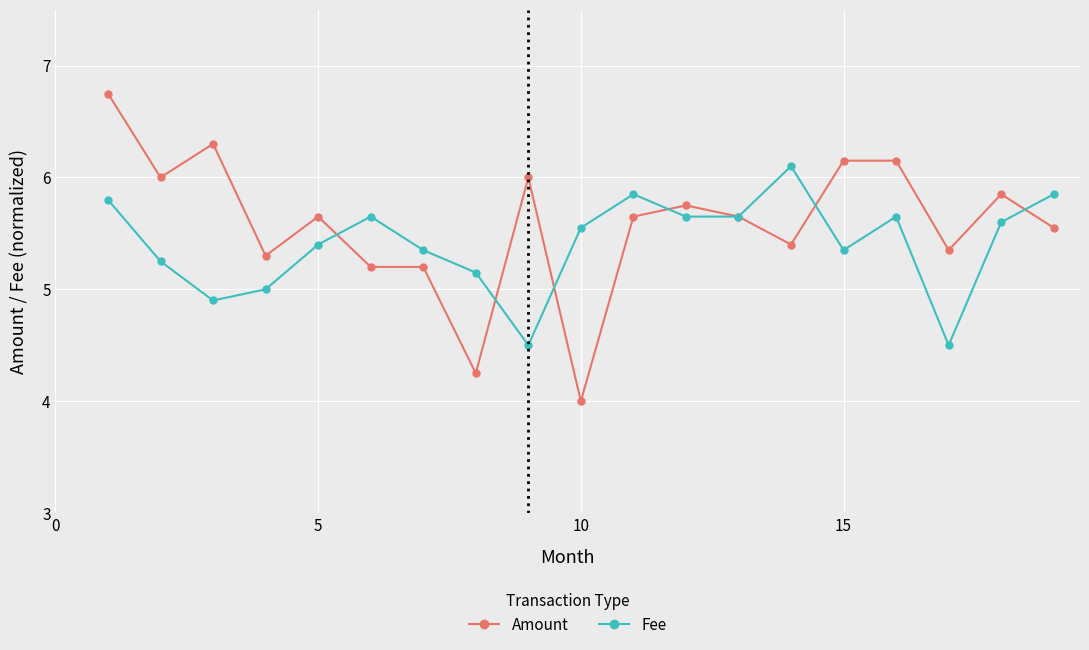

Rank the series by their maximum value, from lowest to highest.

Fee, Amount